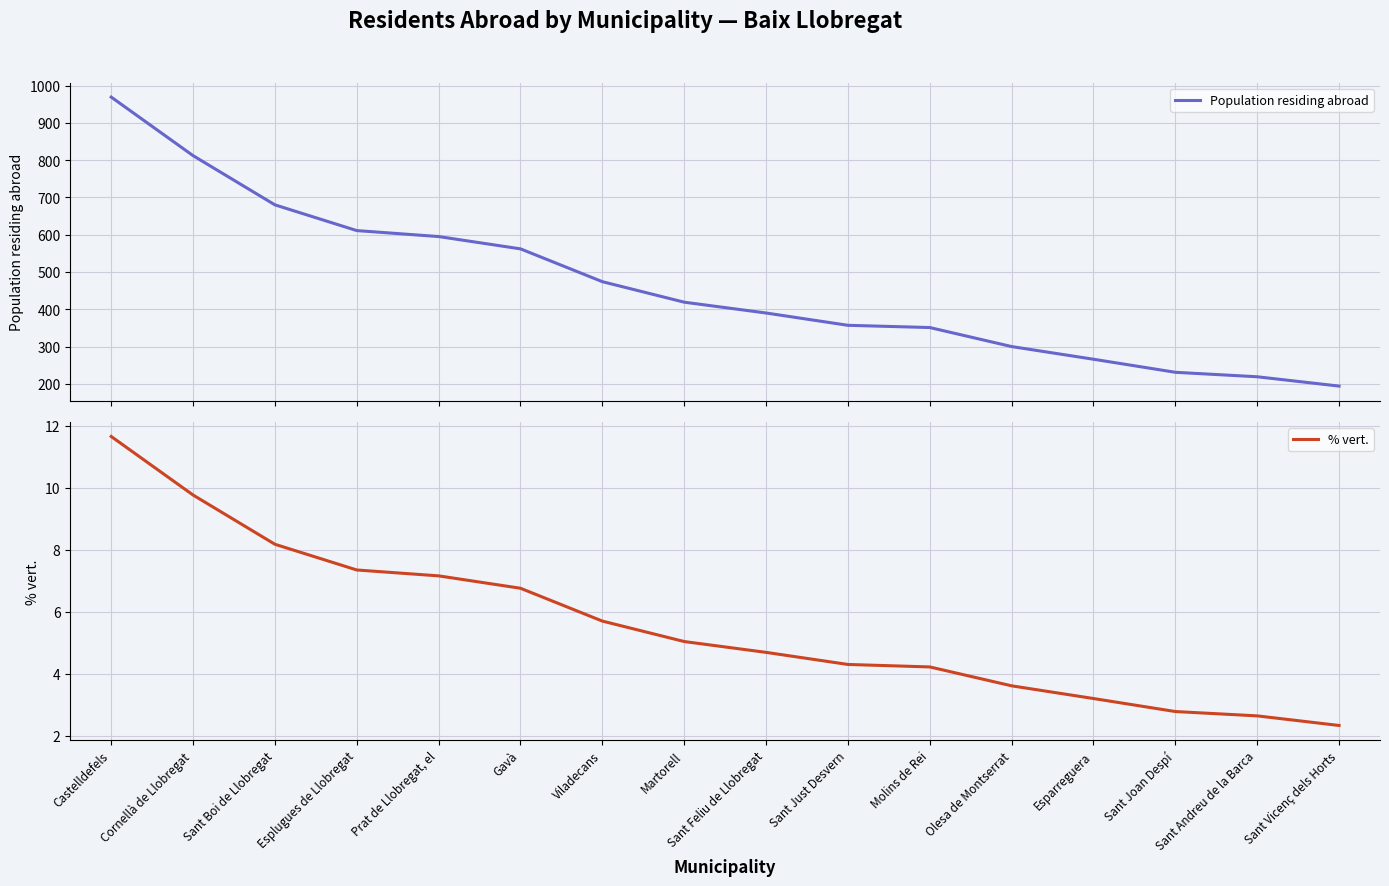

Which category has the lowest value across all series?

Sant Vicenç dels Horts